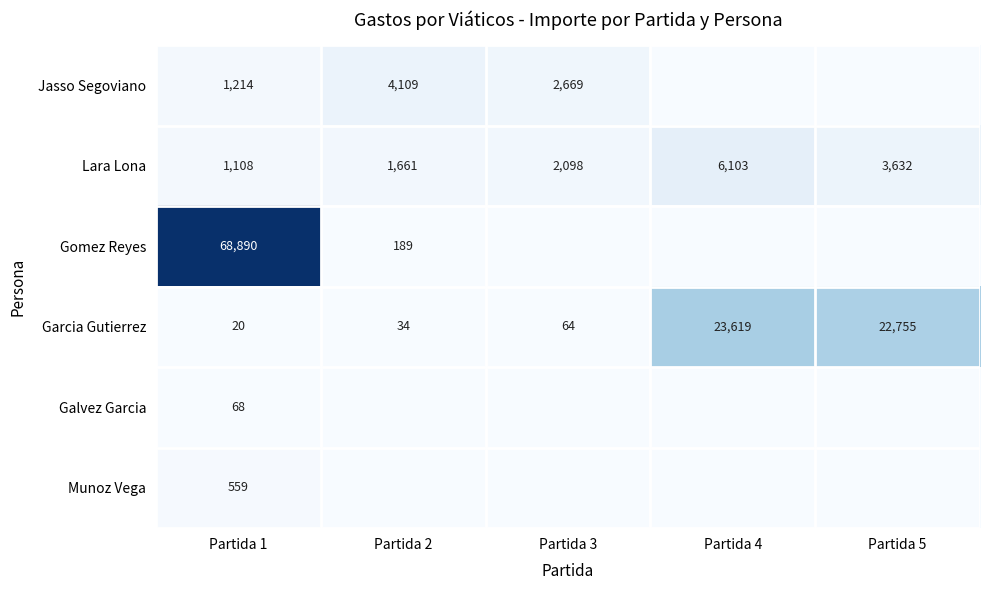

What is the difference between the second highest and second lowest values in the Lara Lona series?

1971